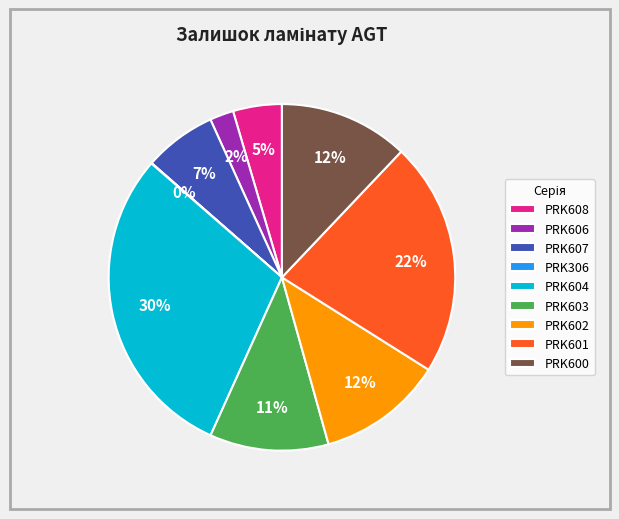

Does PRK603 represent more than half of the total?

No